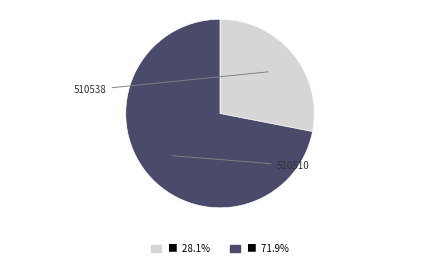

Is it true that 510510 is 66% of the pie?

False